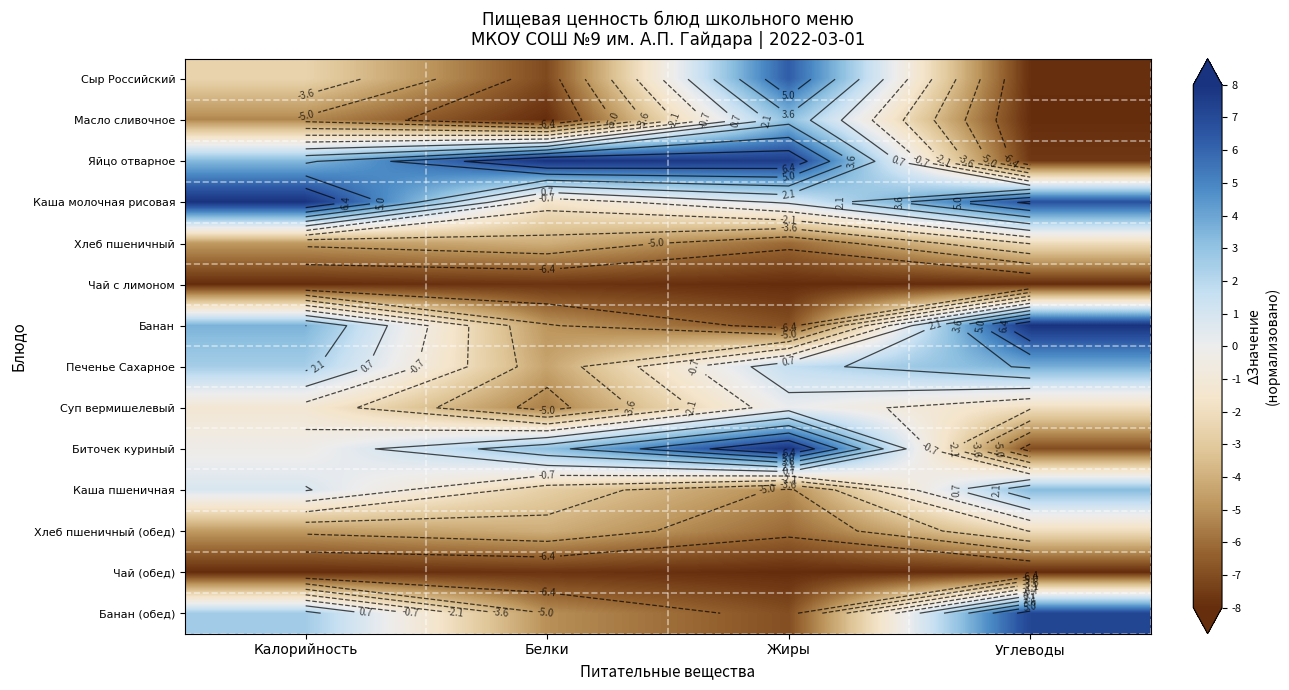

What is the sum of the Банан values at Белки and Жиры?

-11.7